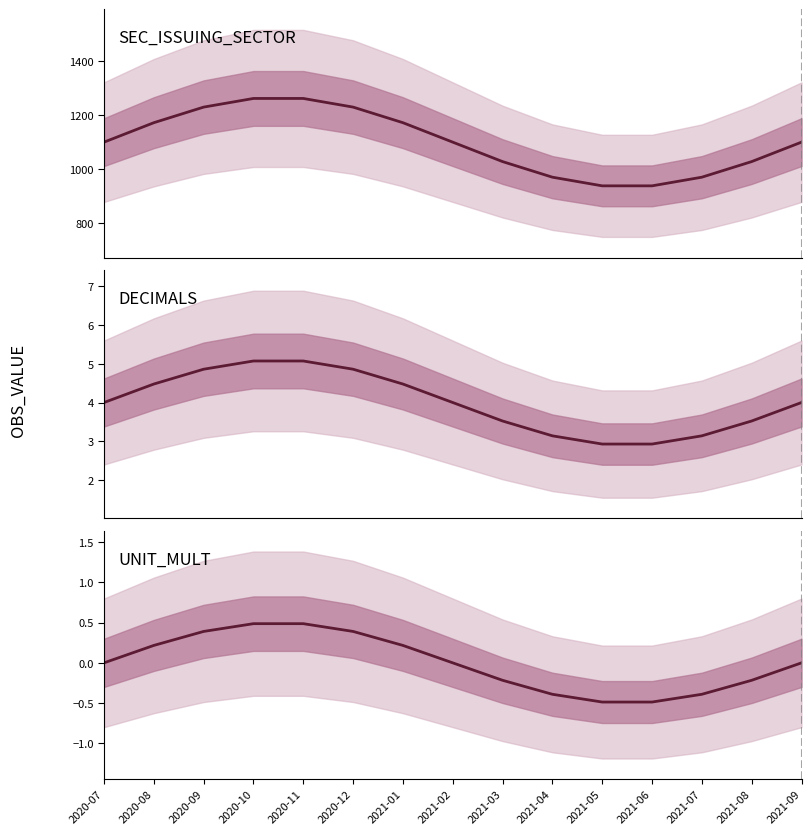

Is it true that SEC_ISSUING_SECTOR equals 1100.0 at 2020-07?

True